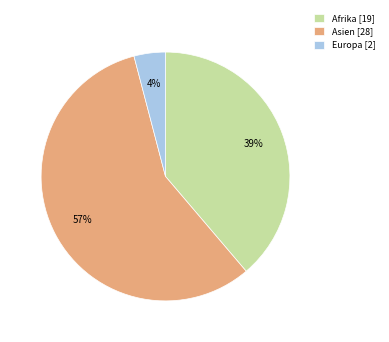

Count the number of slices in the pie.

3